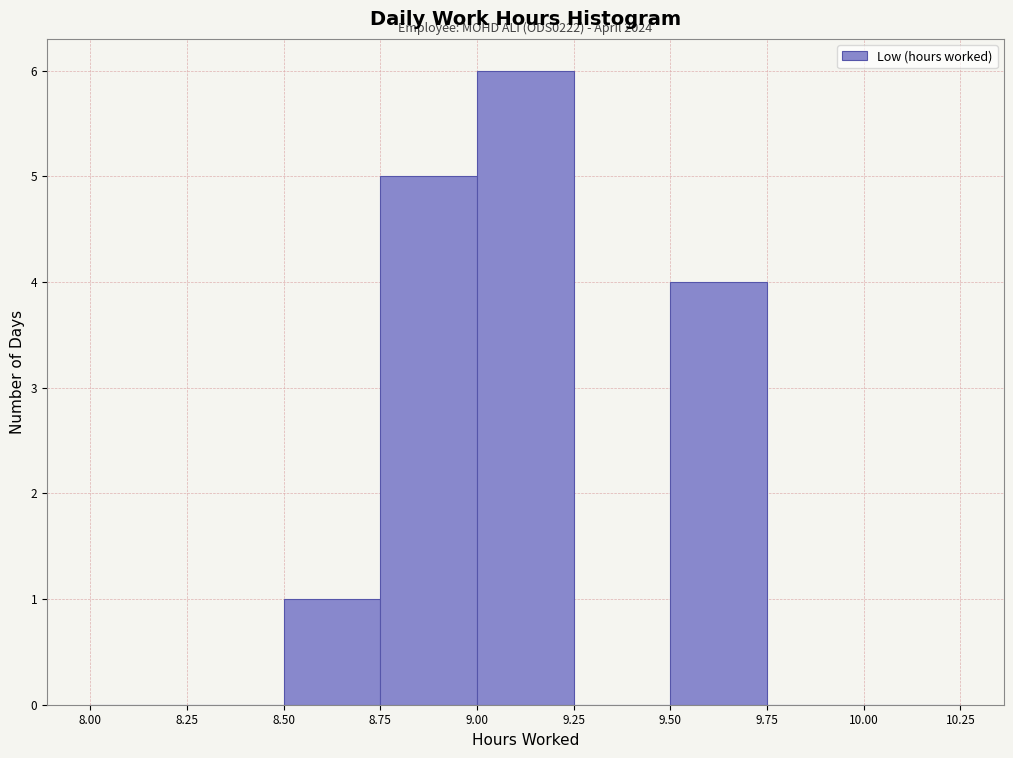

Over which range of the x-axis is the bar tallest?

9.00 to 9.25